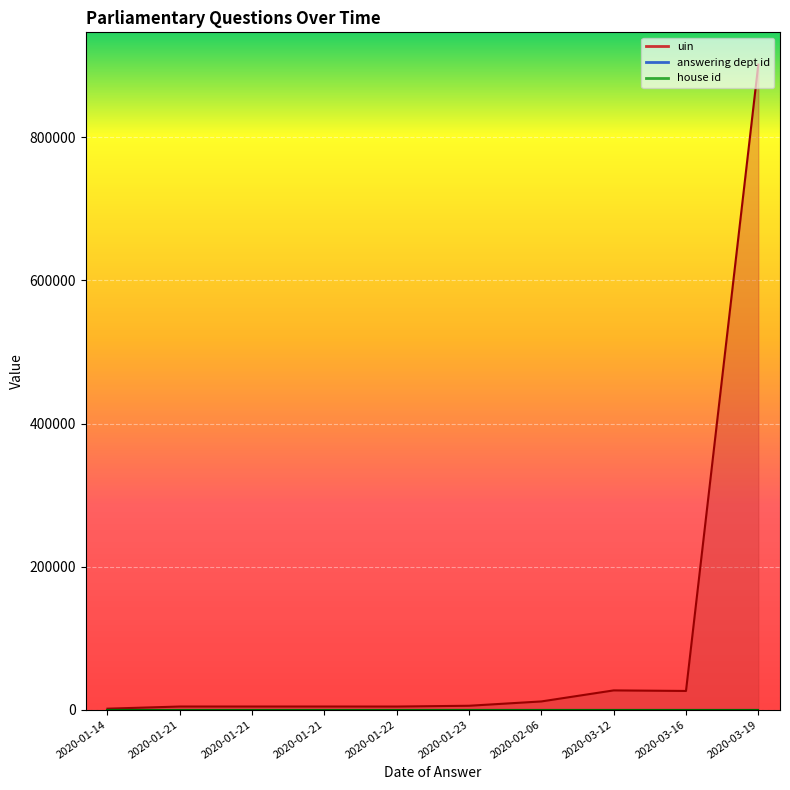

At how many categories does at least one series exceed 270987?

1